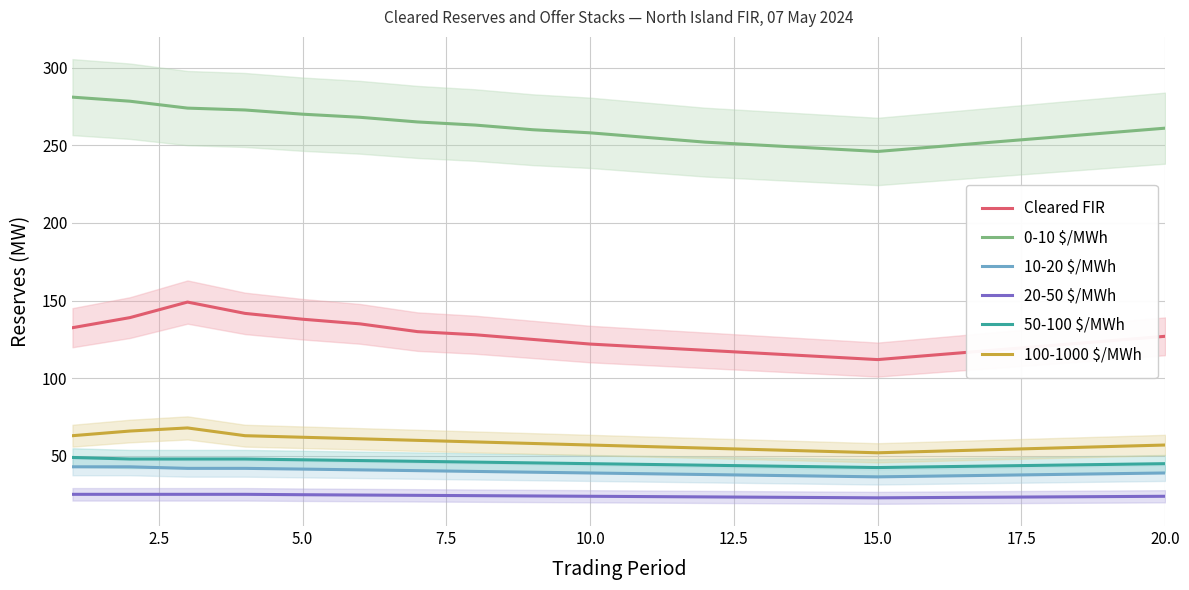

True or false: 20-50 $/MWh and Cleared FIR cross at least once.

False